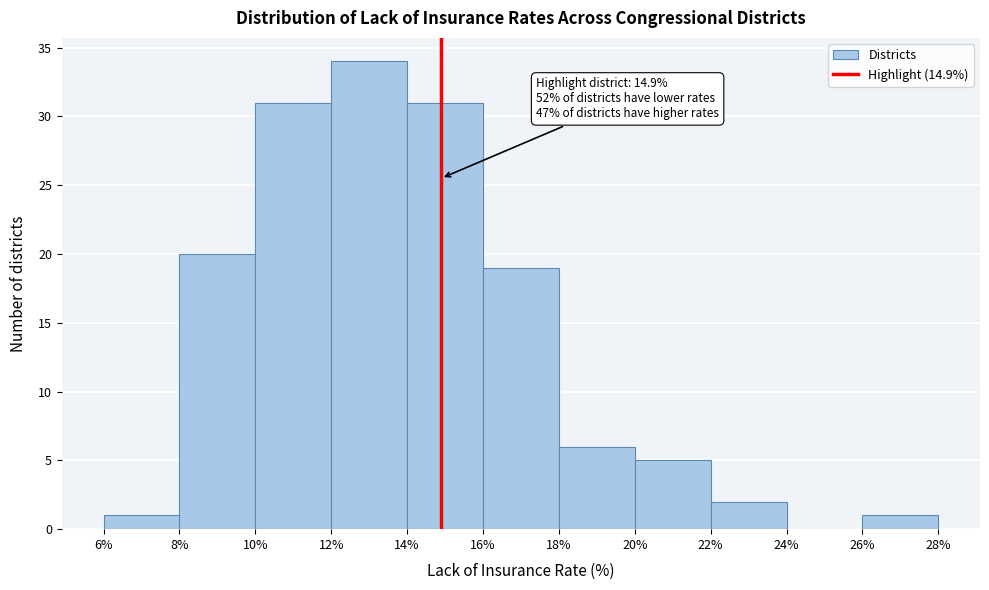

Over which range of the x-axis is the bar tallest?

12% to 14%